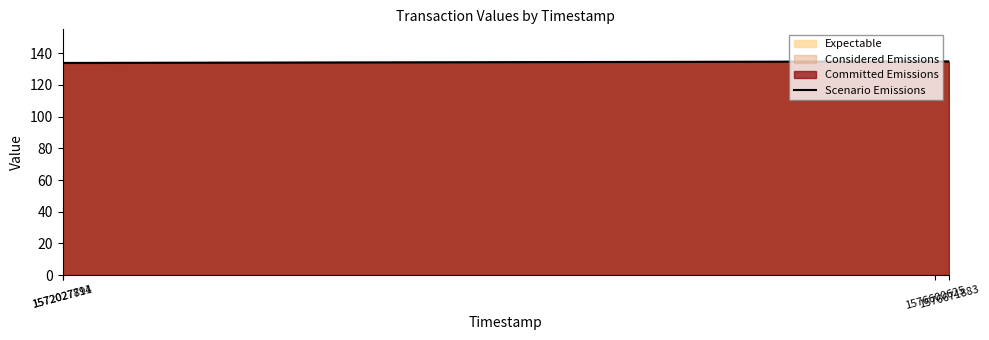

Where does the data first go above 134?

1576671883